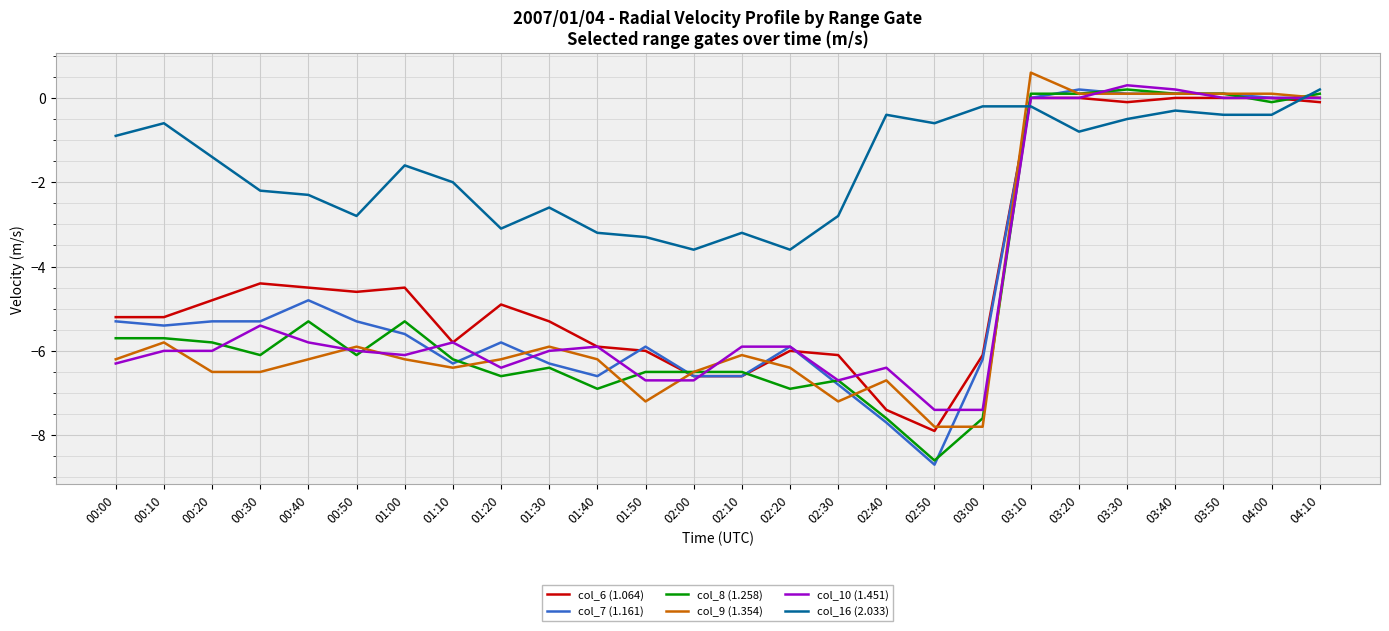

Between which two adjacent categories do col_9 (1.354) and col_16 (2.033) first intersect?

03:00 and 03:10